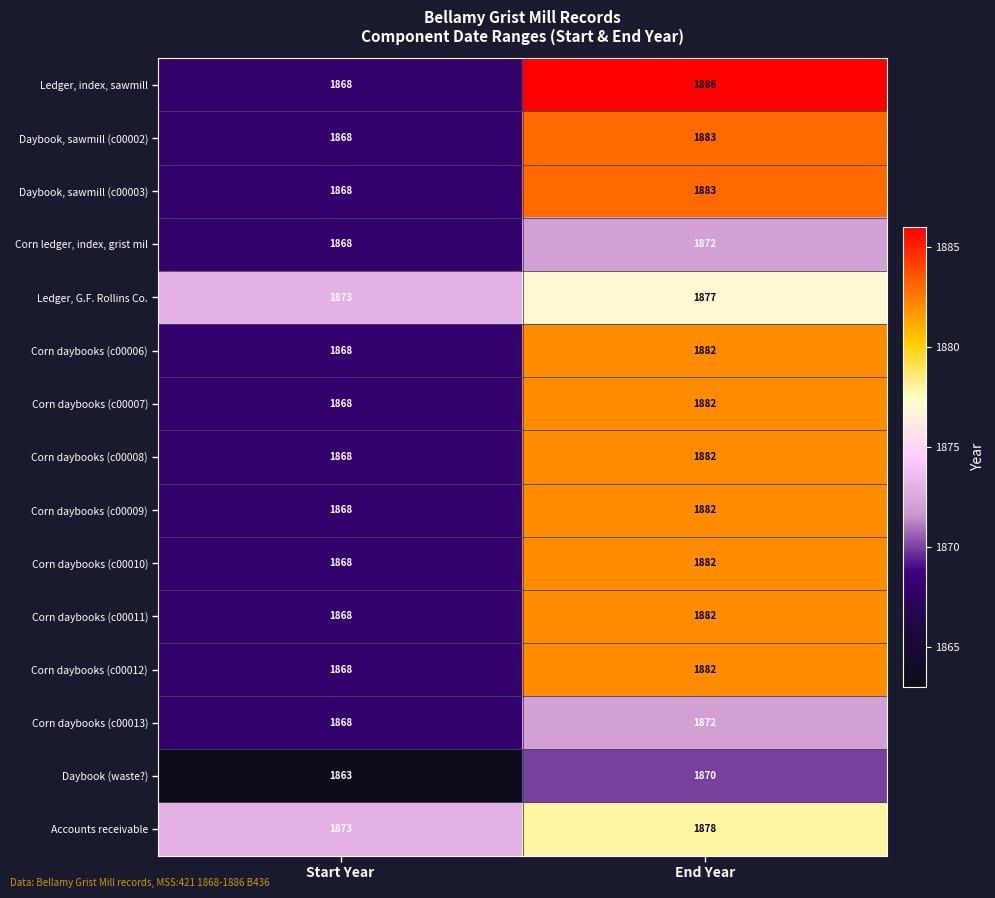

Reading left to right, list all the values displayed in this chart.

Ledger, index, sawmill: Start Year=1868	End Year=1886
Daybook, sawmill (c00002): Start Year=1868	End Year=1883
Daybook, sawmill (c00003): Start Year=1868	End Year=1883
Corn ledger, index, grist mil: Start Year=1868	End Year=1872
Ledger, G.F. Rollins Co.: Start Year=1873	End Year=1877
Corn daybooks (c00006): Start Year=1868	End Year=1882
Corn daybooks (c00007): Start Year=1868	End Year=1882
Corn daybooks (c00008): Start Year=1868	End Year=1882
Corn daybooks (c00009): Start Year=1868	End Year=1882
Corn daybooks (c00010): Start Year=1868	End Year=1882
Corn daybooks (c00011): Start Year=1868	End Year=1882
Corn daybooks (c00012): Start Year=1868	End Year=1882
Corn daybooks (c00013): Start Year=1868	End Year=1872
Daybook (waste?): Start Year=1863	End Year=1870
Accounts receivable: Start Year=1873	End Year=1878